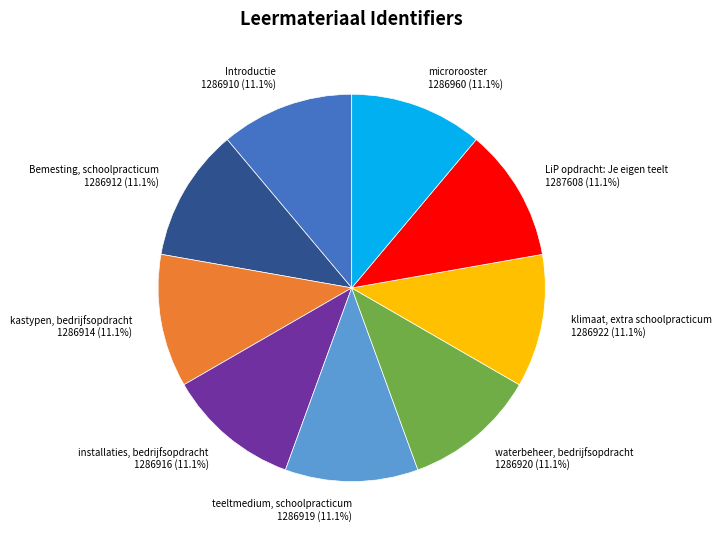

Is there a majority slice in this chart?

No